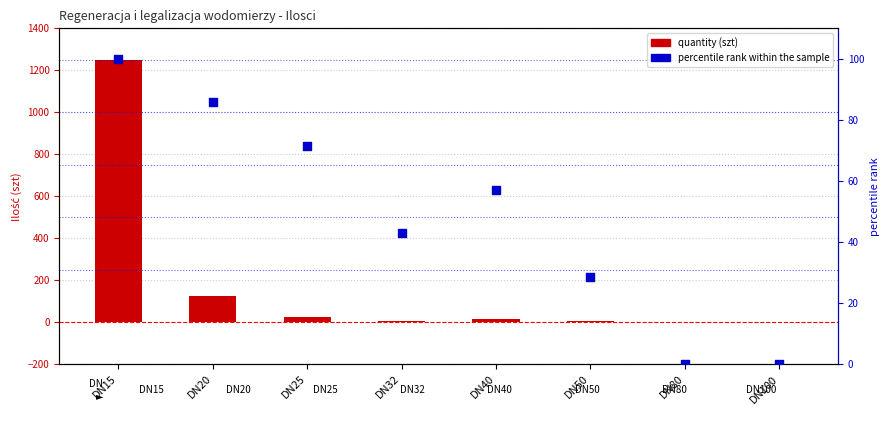

At which category is the sum across all series the highest?

DN15